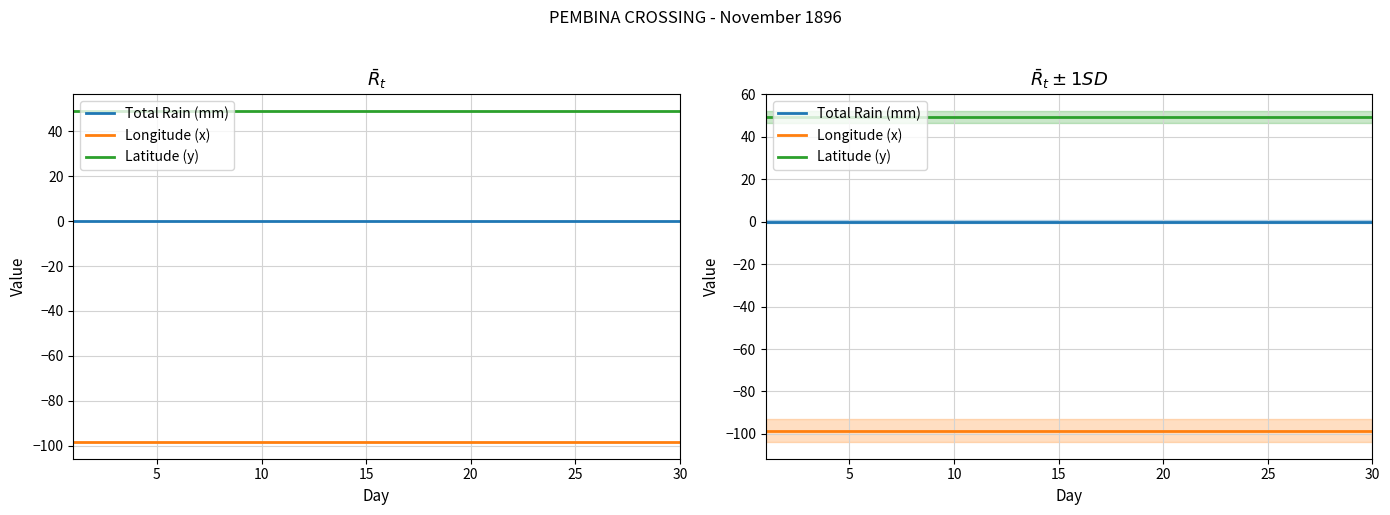

Is this an area chart (filled region under the line)?

No